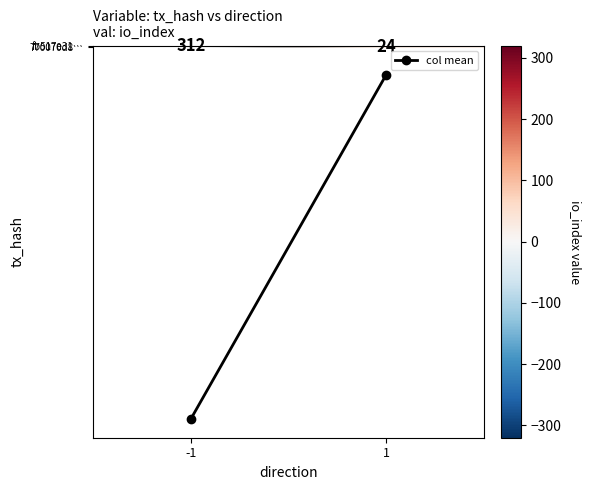

What is the maximum value shown in the chart?

312.0